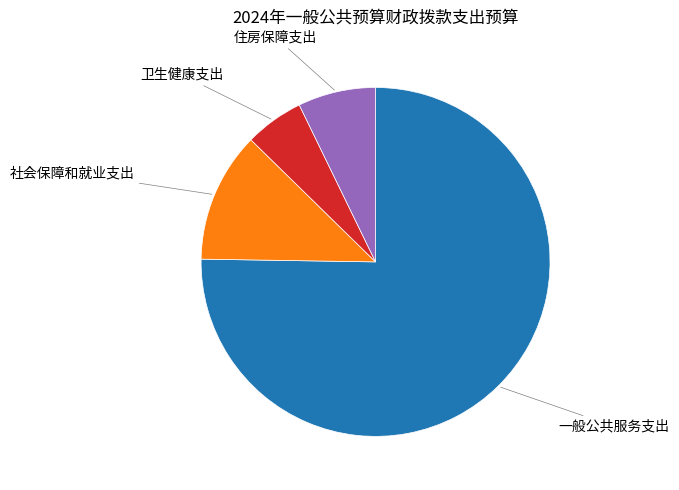

Does any single category account for the majority?

Yes